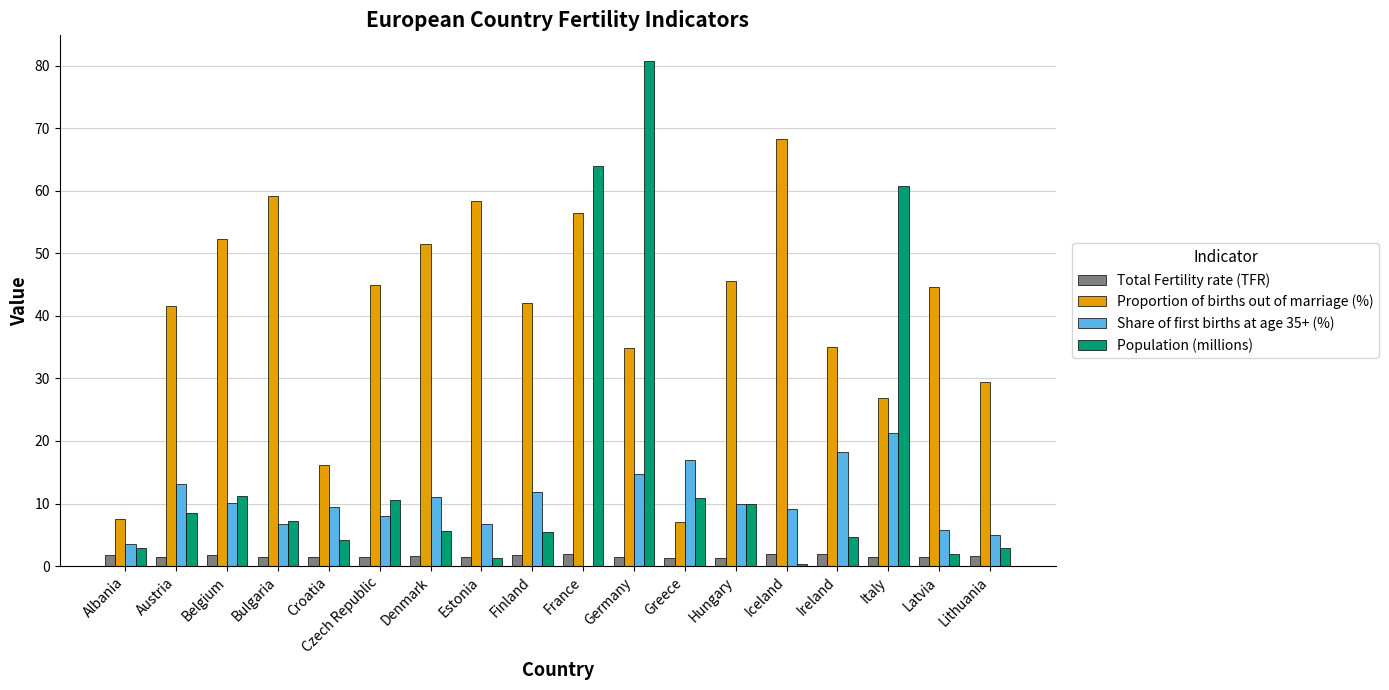

At which category is the sum across all series the highest?

Germany